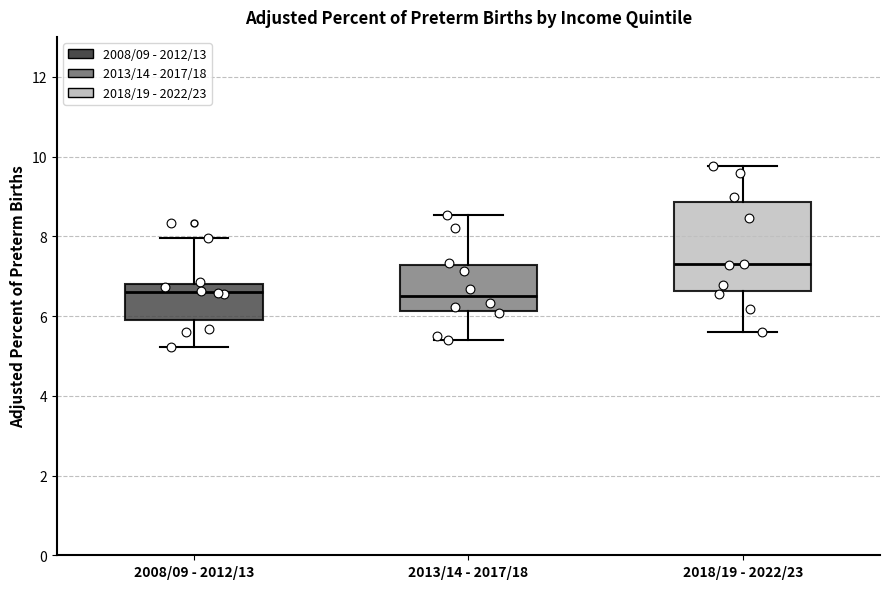

Reading left to right, read every box against the y-axis: the position of its median line, the range the box covers, and the ends of its whiskers. The values are not printed on the chart, so give them approximately, as read against the axis.

2008/09 - 2012/13: median 6.6, box 5.8 to 6.8, whiskers 5.2 to 8.0
2013/14 - 2017/18: median 6.6, box 6.2 to 7.2, whiskers 5.4 to 8.6
2018/19 - 2022/23: median 7.2, box 6.6 to 8.8, whiskers 5.6 to 9.8